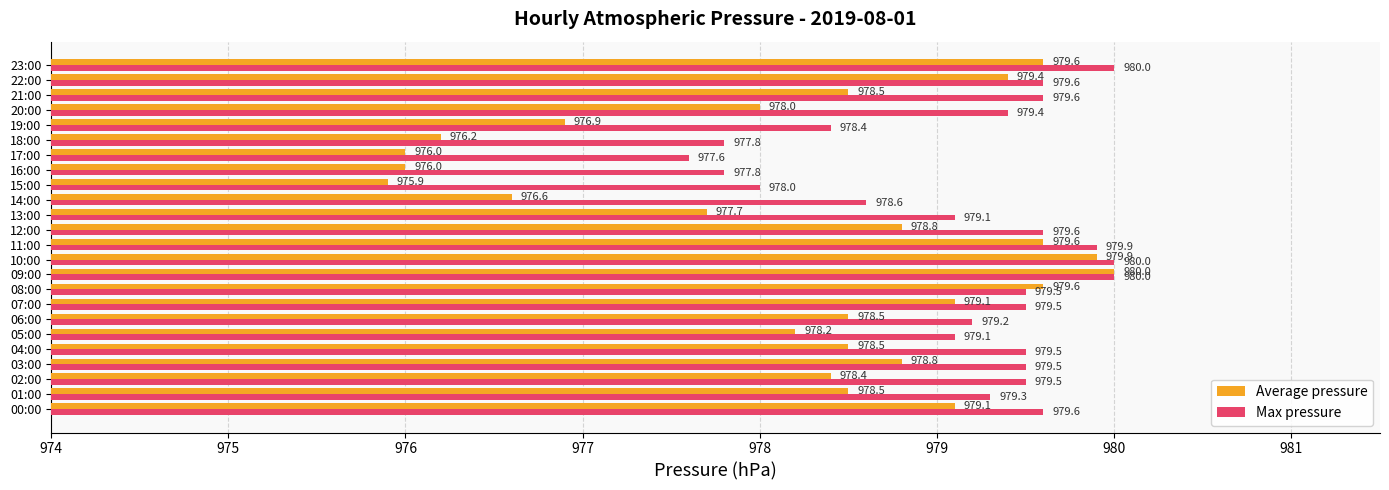

What is the average value of the Max pressure series?

979.2